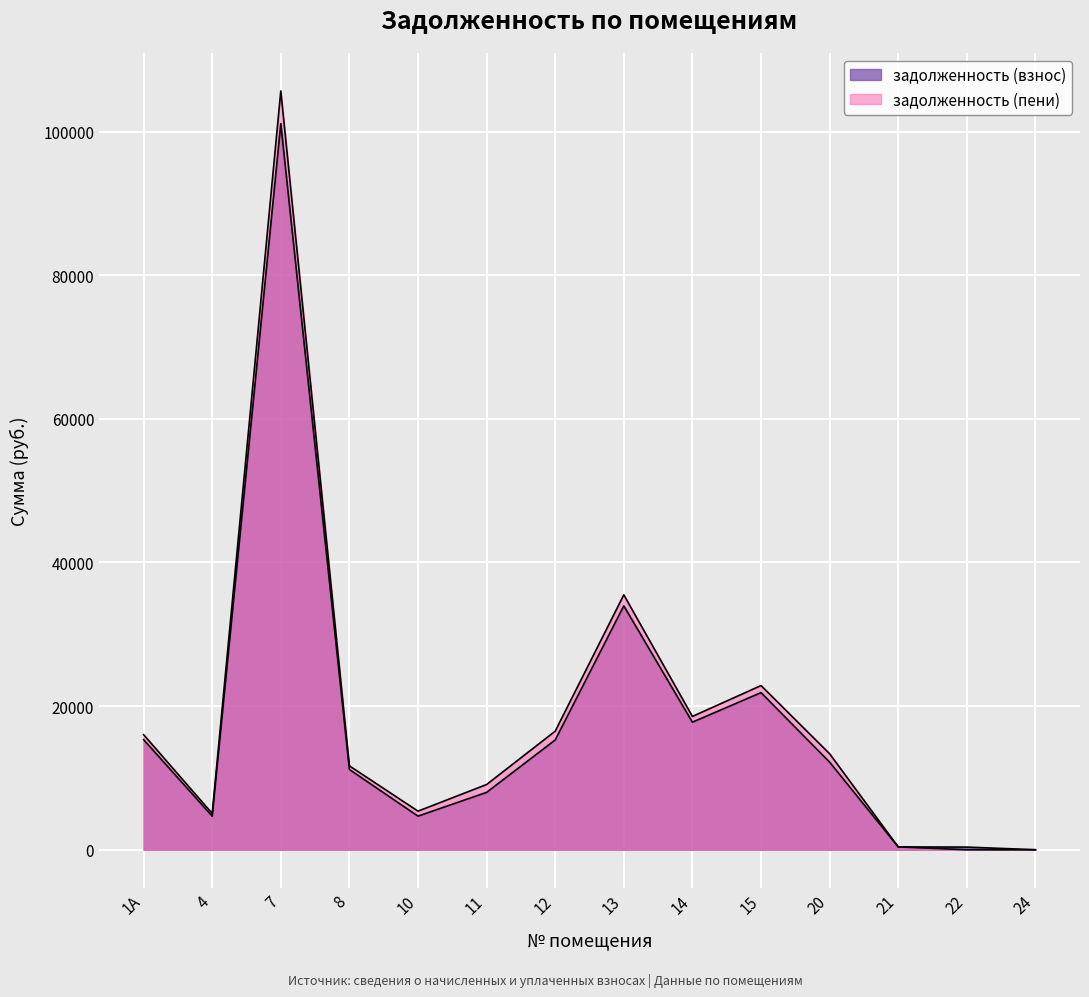

What is the sum of all задолженность (взнос) values?

246797.2